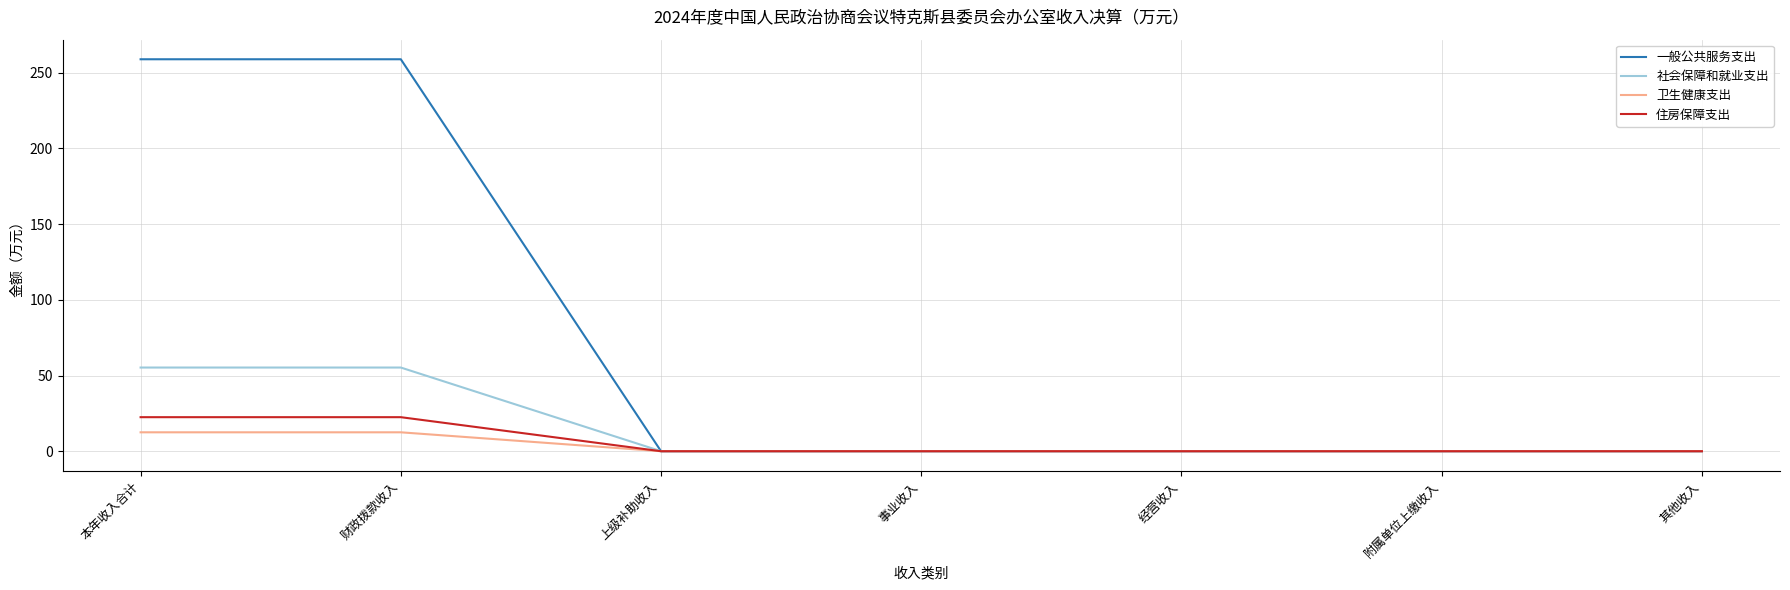

What position from the left is 附属单位上缴收入?

6